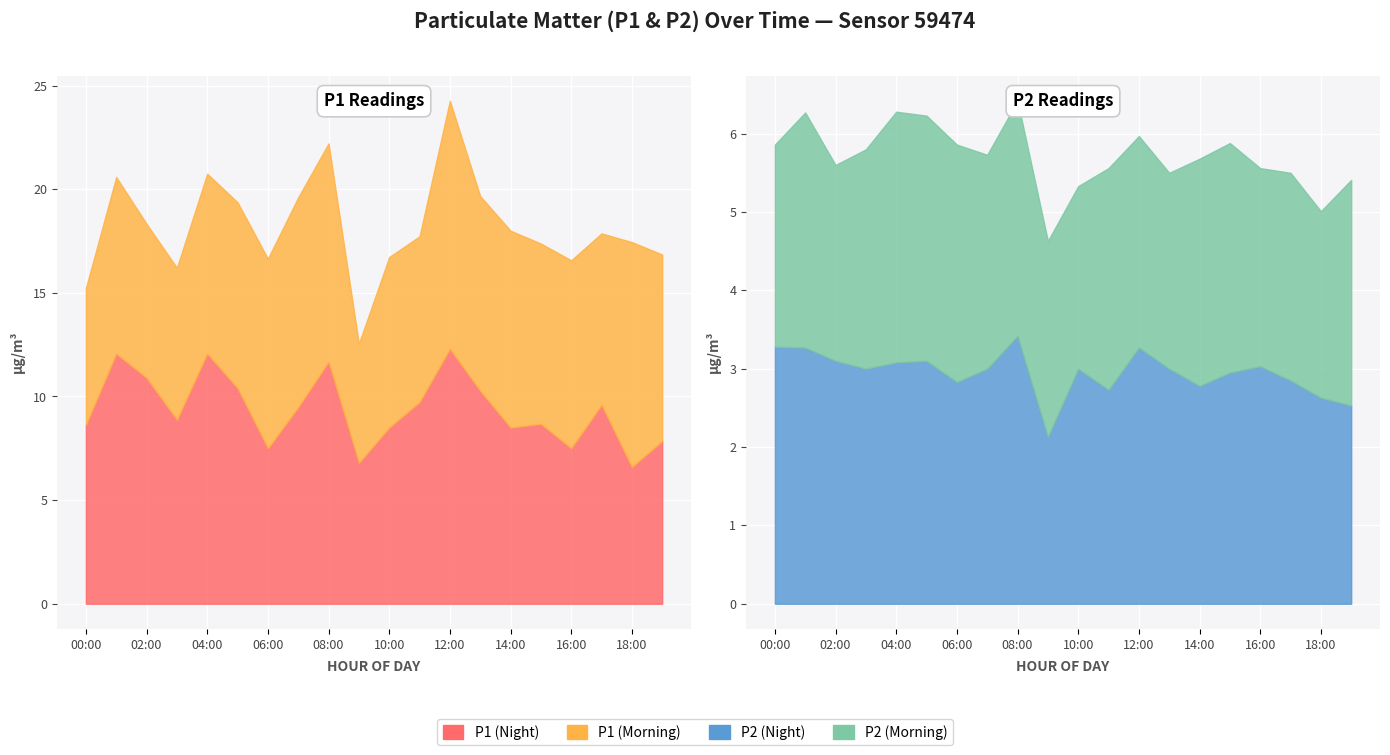

Between 1 and 19, which is larger?

1